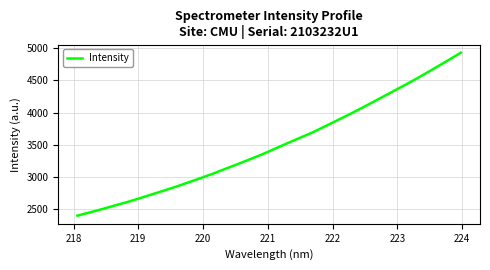

What is the maximum value shown in the chart?

4932.4